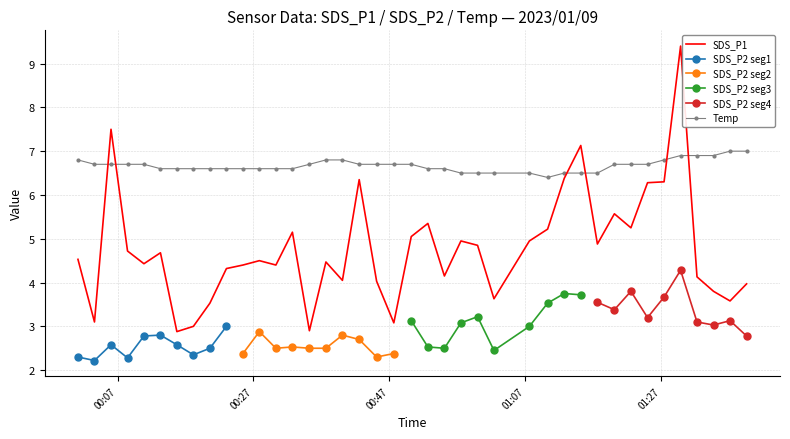

Which series has the largest total across all categories?

Temp